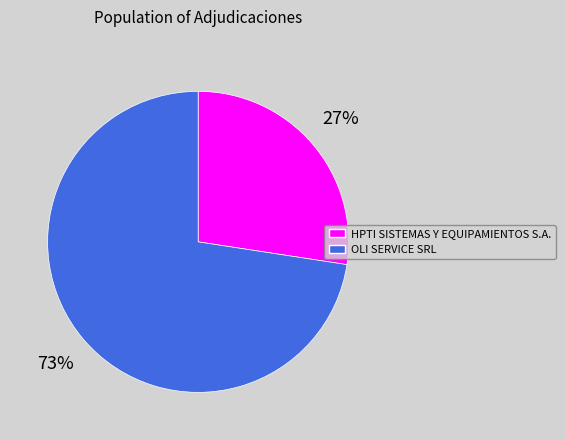

Combined, do HPTI SISTEMAS Y EQUIPAMIENTOS S.A. and OLI SERVICE SRL account for over 50%?

Yes